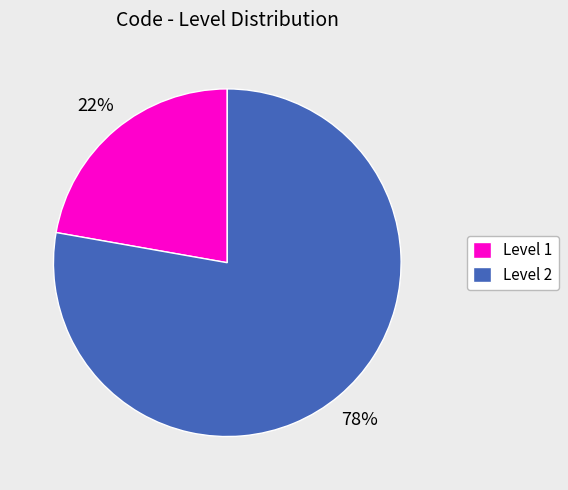

Rank the categories by value from lowest to highest.

Level 1, Level 2